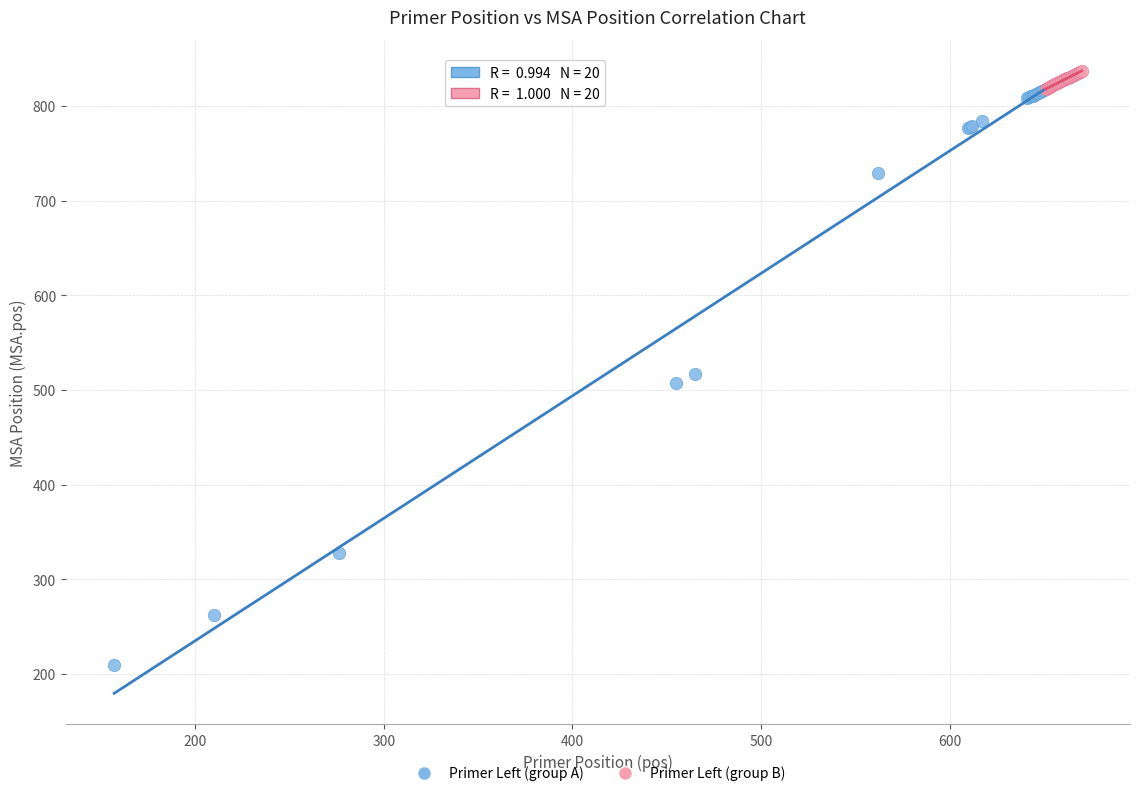

Which series reaches the minimum Y coordinate?

Primer Left (group A)